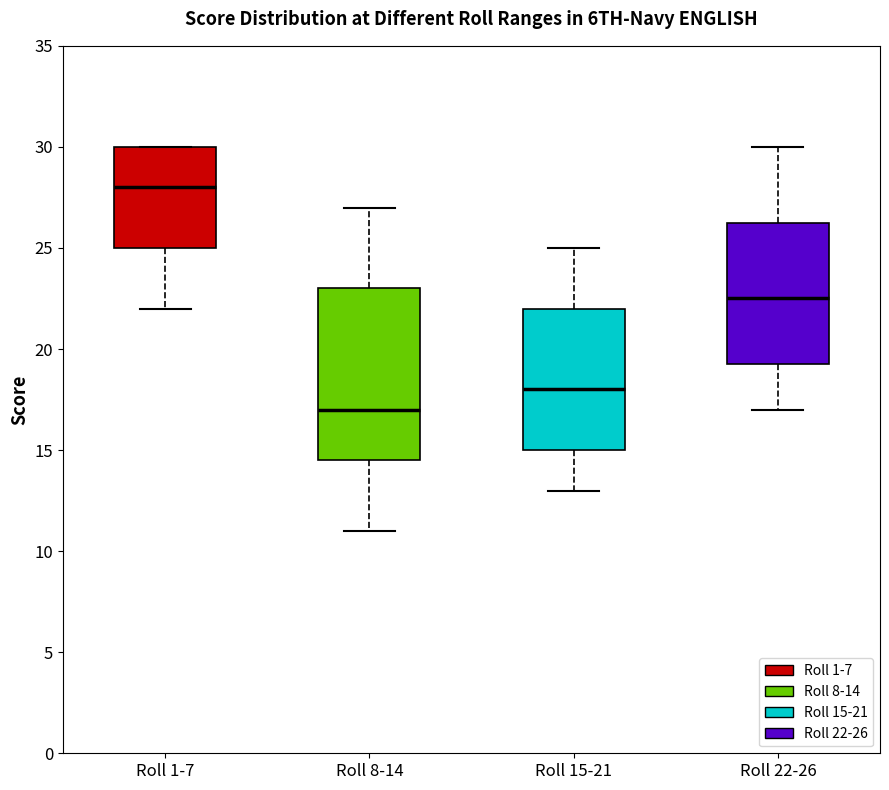

Reading left to right, transcribe this box plot: for each box, give where its median line is, the range the box spans, and where its two whiskers end, as read against the y-axis. The values are not printed on the chart, so give them approximately, as read against the axis.

Roll 1-7: median 28.0, box 25.0 to 30.0, whiskers 22.0 to 30.0
Roll 8-14: median 17.0, box 14.5 to 23.0, whiskers 11.0 to 27.0
Roll 15-21: median 18.0, box 15.0 to 22.0, whiskers 13.0 to 25.0
Roll 22-26: median 22.5, box 19.5 to 26.5, whiskers 17.0 to 30.0